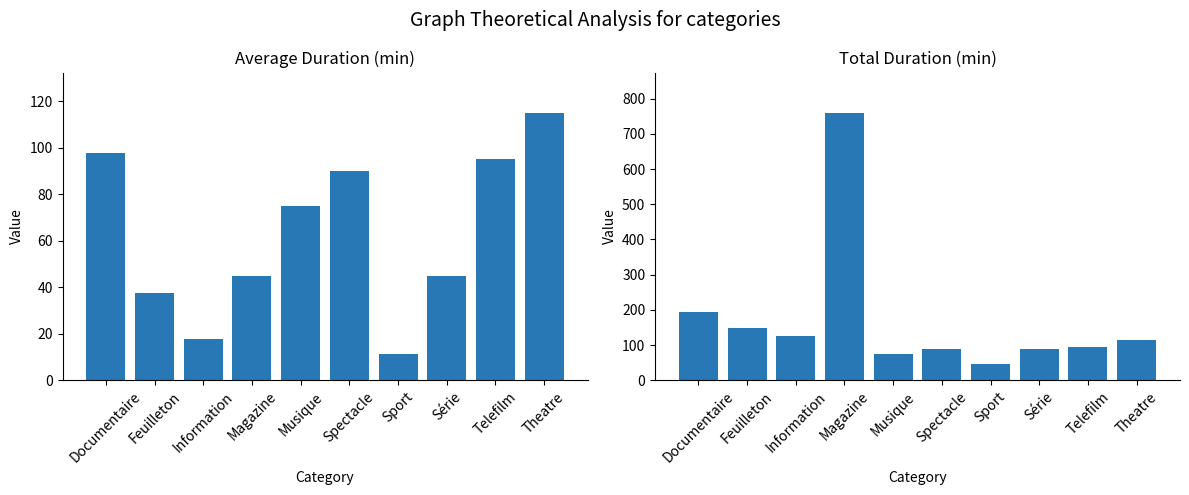

What is the total value across all series at Theatre?

230.0